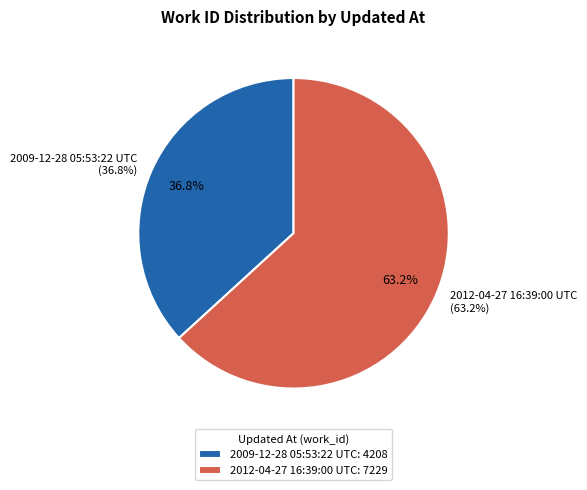

True or false: 2012-04-27 16:39:00 UTC accounts for 63% of the total.

True